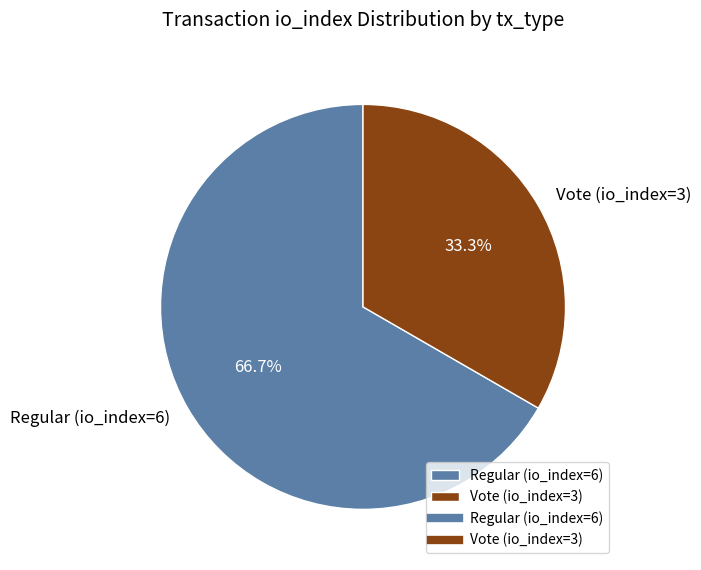

To the nearest percent, what is the combined percentage of Vote (io_index=3) and Regular (io_index=6)?

100%